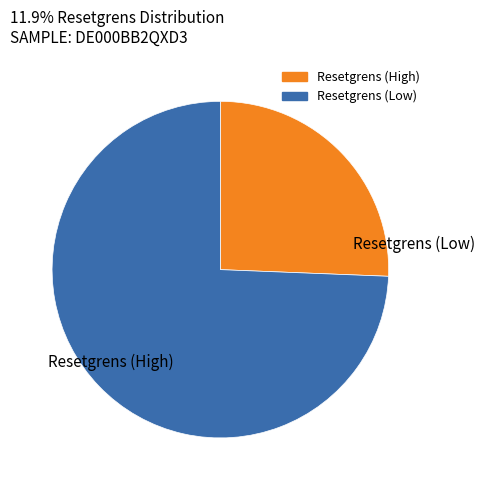

Does any single category account for the majority?

Yes